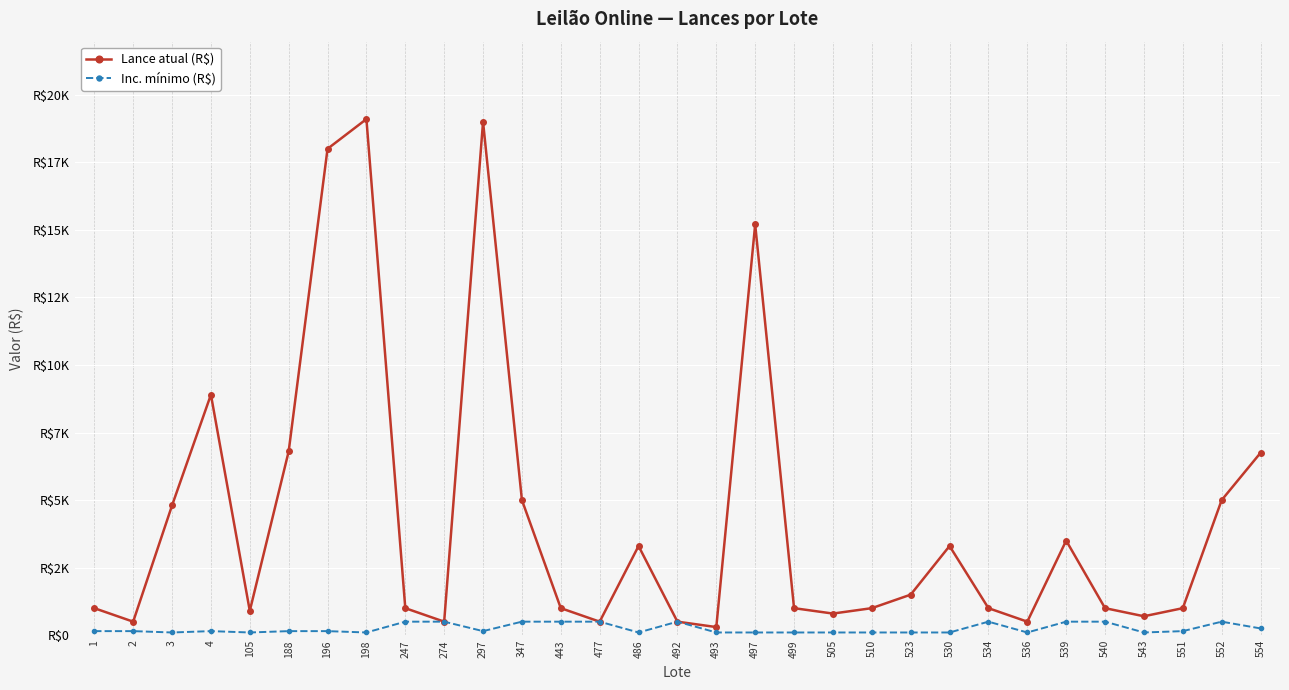

At 297, list the series in order from smallest to largest.

Inc. mínimo (R$), Lance atual (R$)